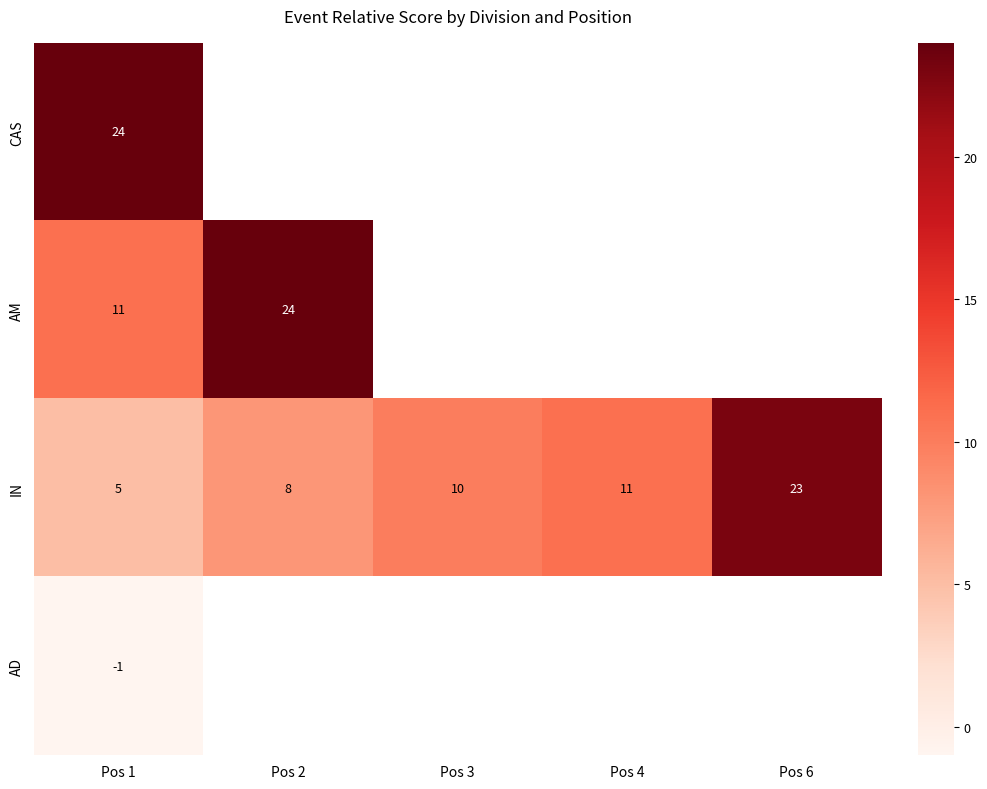

What is the difference between the IN values at Pos 4 and Pos 2?

3